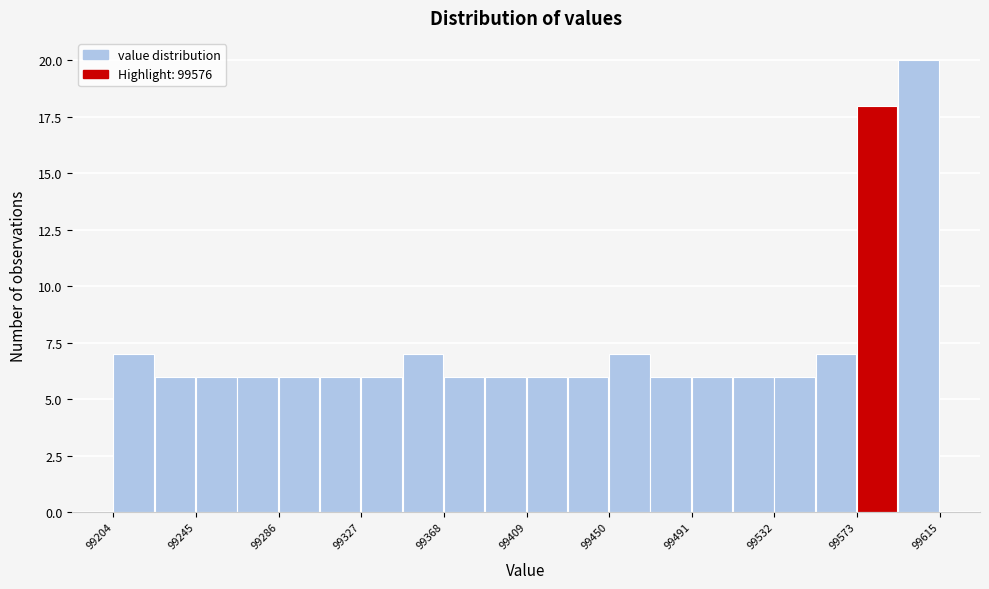

Reading left to right, list every bar in this chart as the range it spans on the x-axis followed by its height. Neither the bar edges nor the heights are printed on the chart, so give them approximately, as read against the axes.

99205 to 99225: 7
99225 to 99245: 6
99245 to 99265: 6
99265 to 99285: 6
99285 to 99305: 6
99305 to 99325: 6
99325 to 99350: 6
99350 to 99370: 7
99370 to 99390: 6
99390 to 99410: 6
99410 to 99430: 6
99430 to 99450: 6
99450 to 99470: 7
99470 to 99490: 6
99490 to 99510: 6
99510 to 99535: 6
99535 to 99555: 6
99555 to 99575: 7
99575 to 99595: 18
99595 to 99615: 20